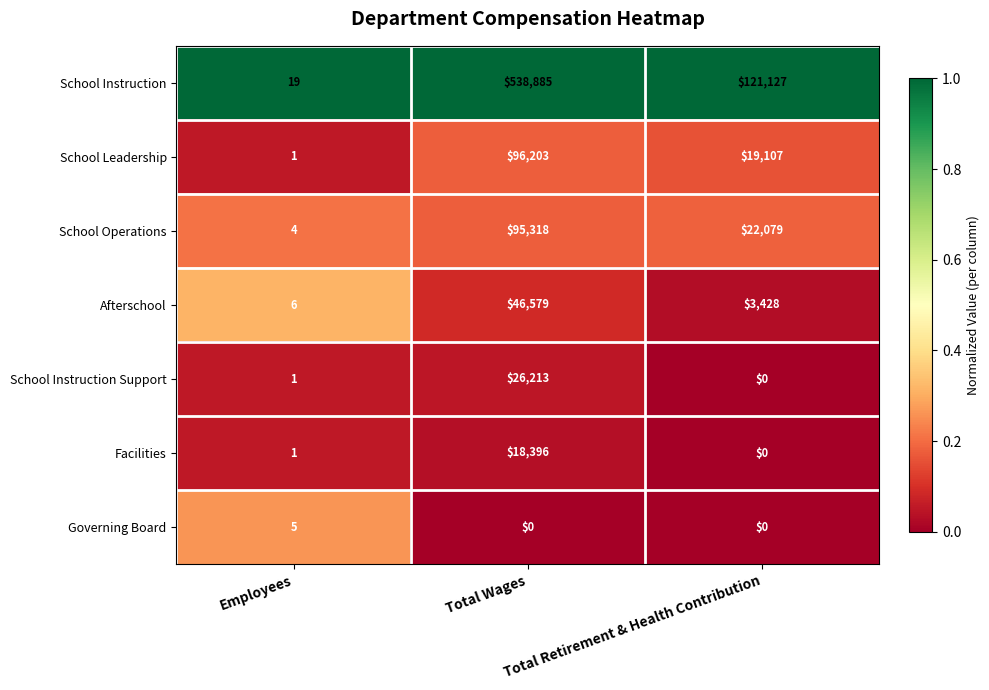

Which series has the largest range (max minus min)?

School Instruction